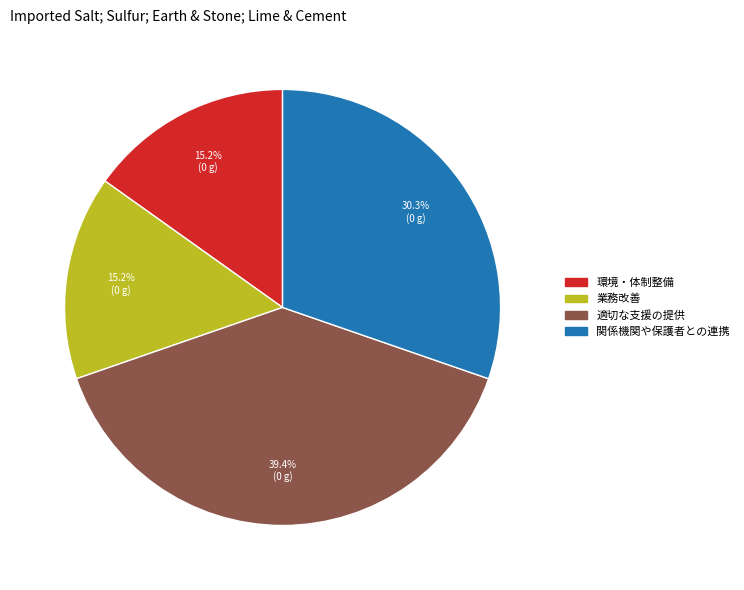

How many slices are in this pie chart?

4